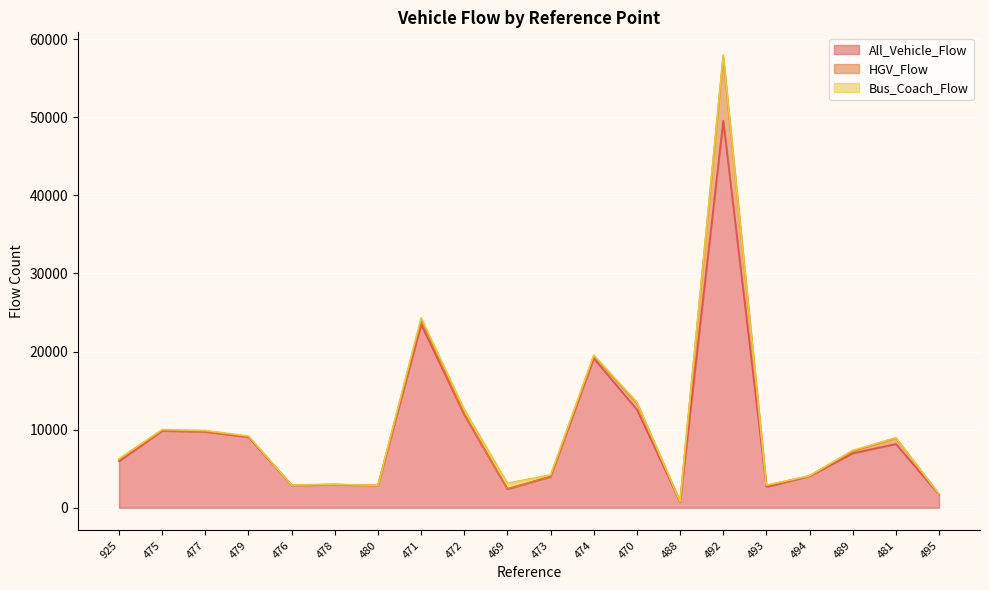

At which label is All_Vehicle_Flow closest to 25167?

471